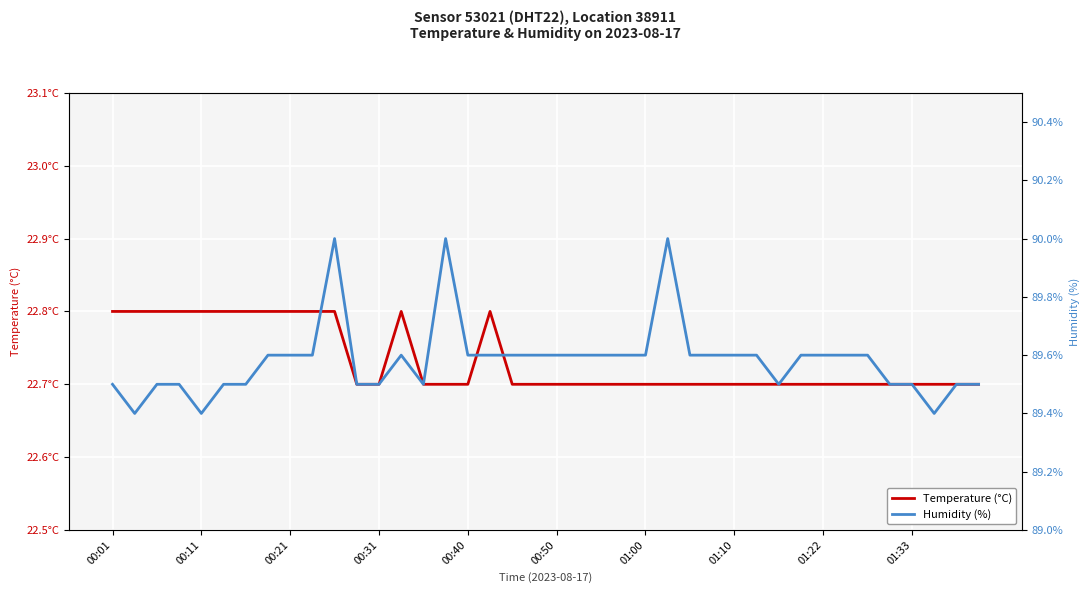

What is the difference between the Temperature (°C) values at 17 and 36?

0.1